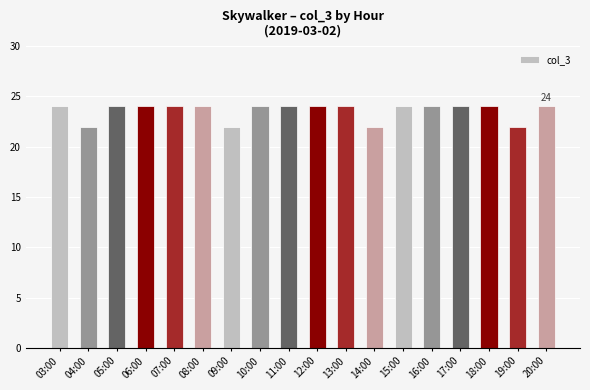

What is the label of the 12th bar from the left?

14:00